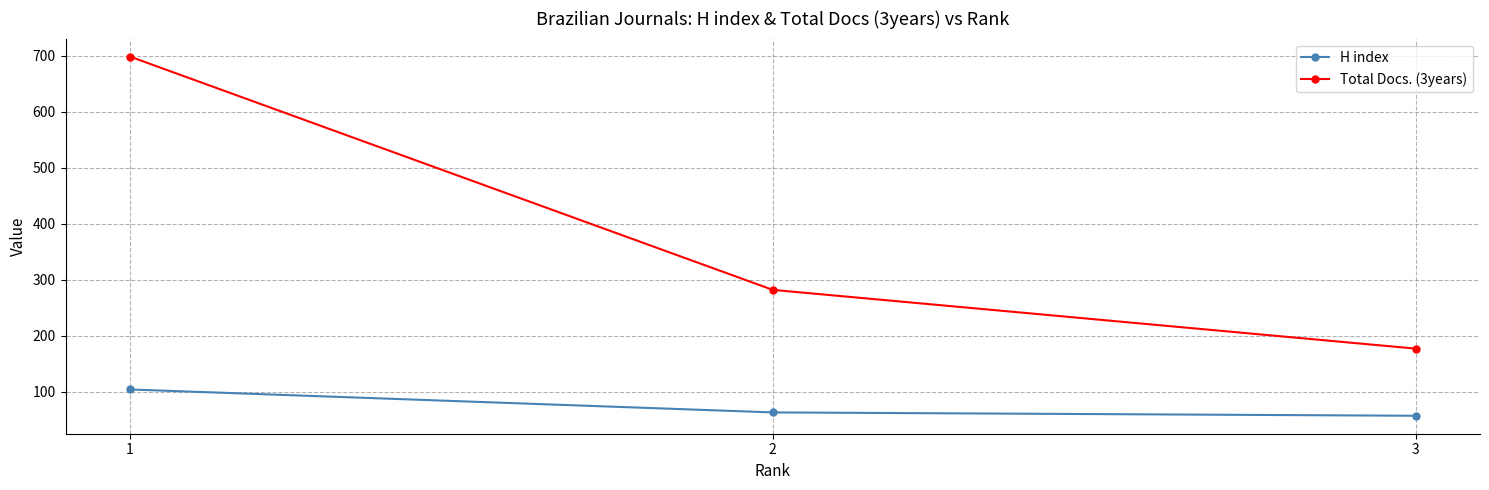

Which series has the largest range (max minus min)?

Total Docs. (3years)